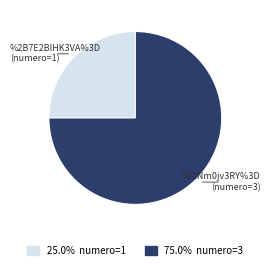

Does any single category account for the majority?

Yes